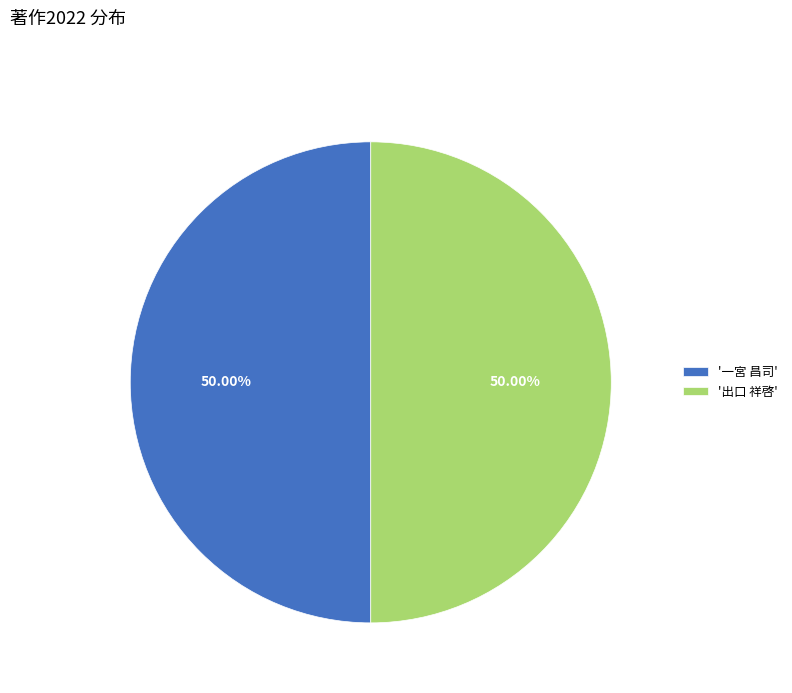

What is the ratio of the value at '一宮 昌司' to the value at '出口 祥啓'?

1.0